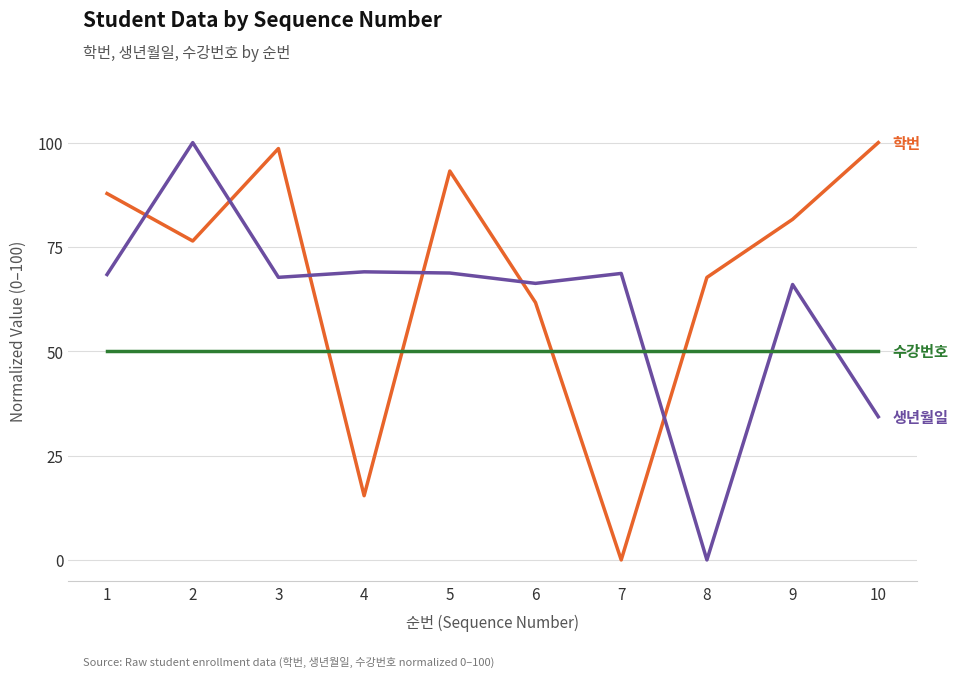

Count the number of data series in this chart.

3